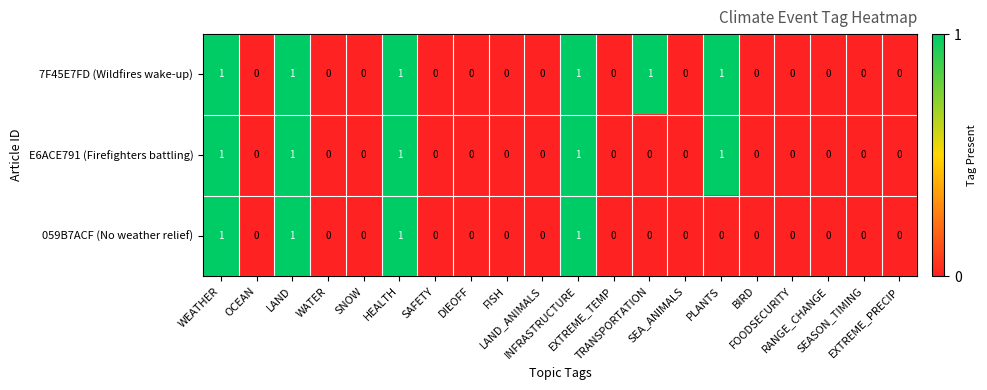

Which series has the largest total across all categories?

7F45E7FD (Wildfires wake-up)